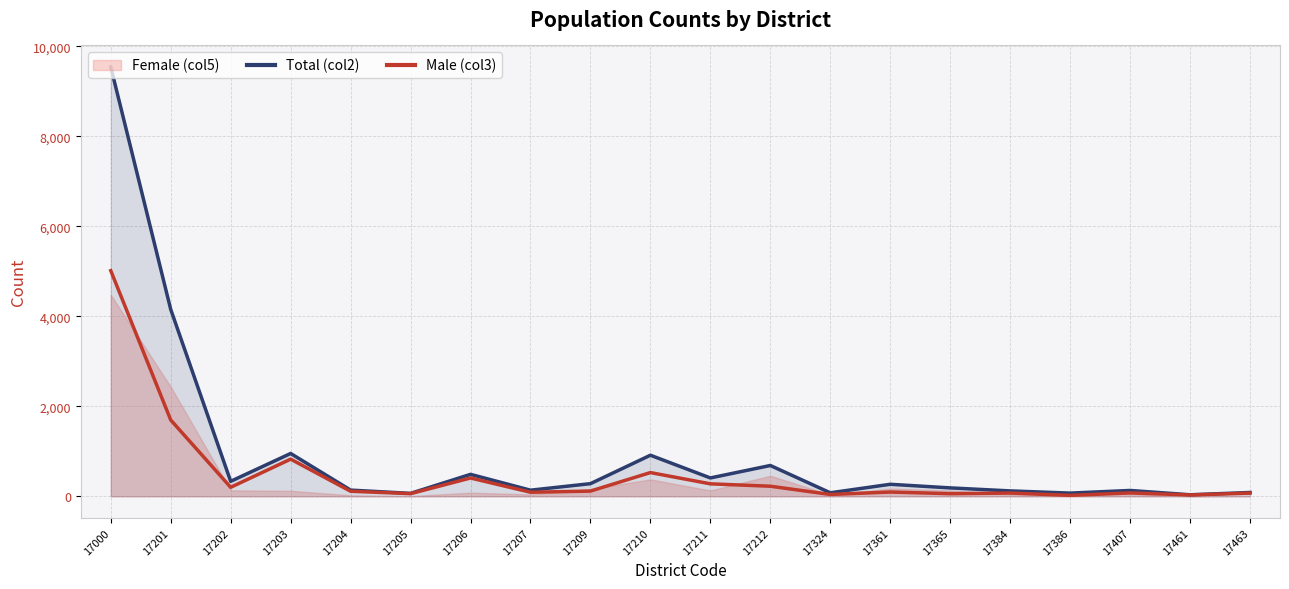

The value of Total (col2) at 17206 is 489. True or false?

True